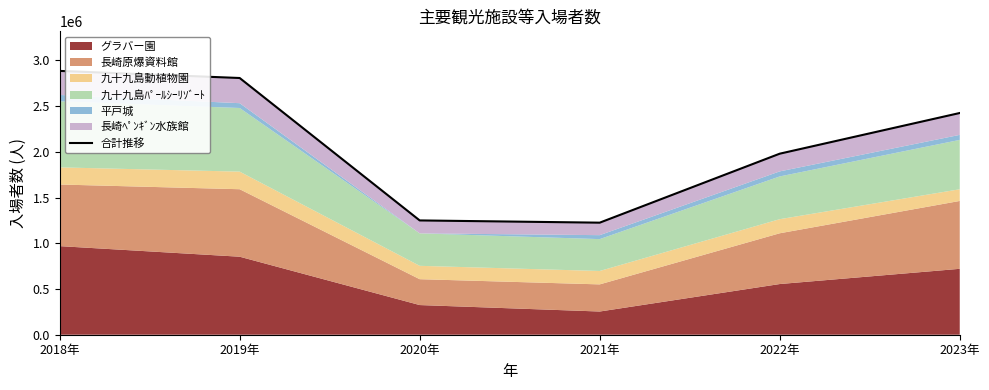

At which label does the data first exceed 2423782?

2018年